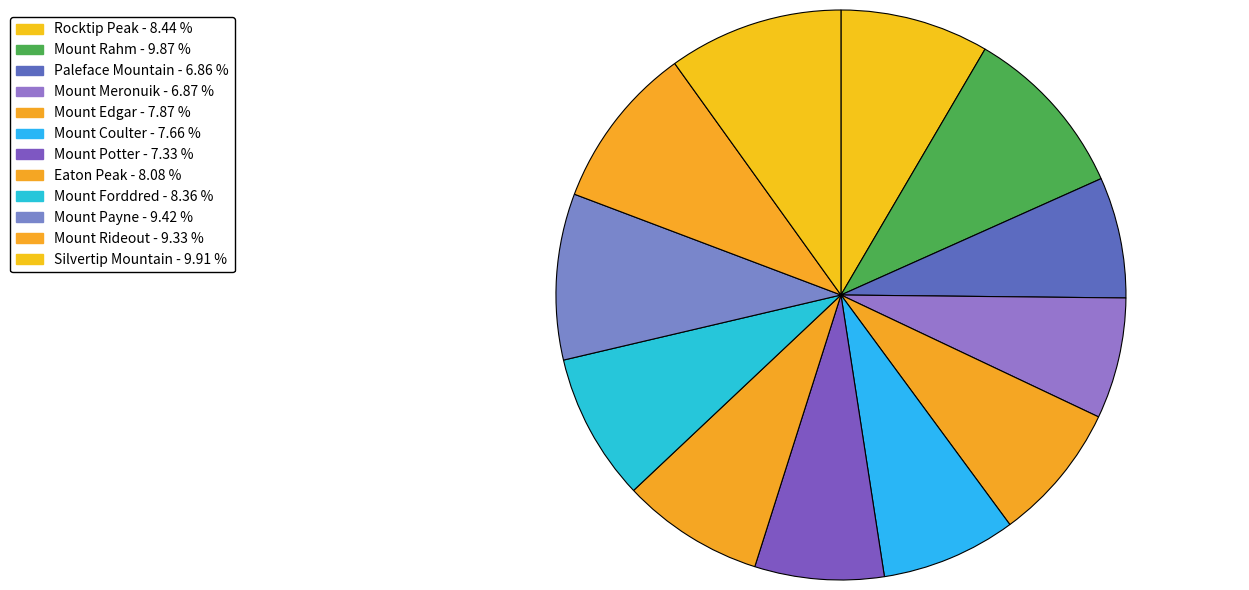

What is the smallest slice in the pie chart?

Paleface Mountain